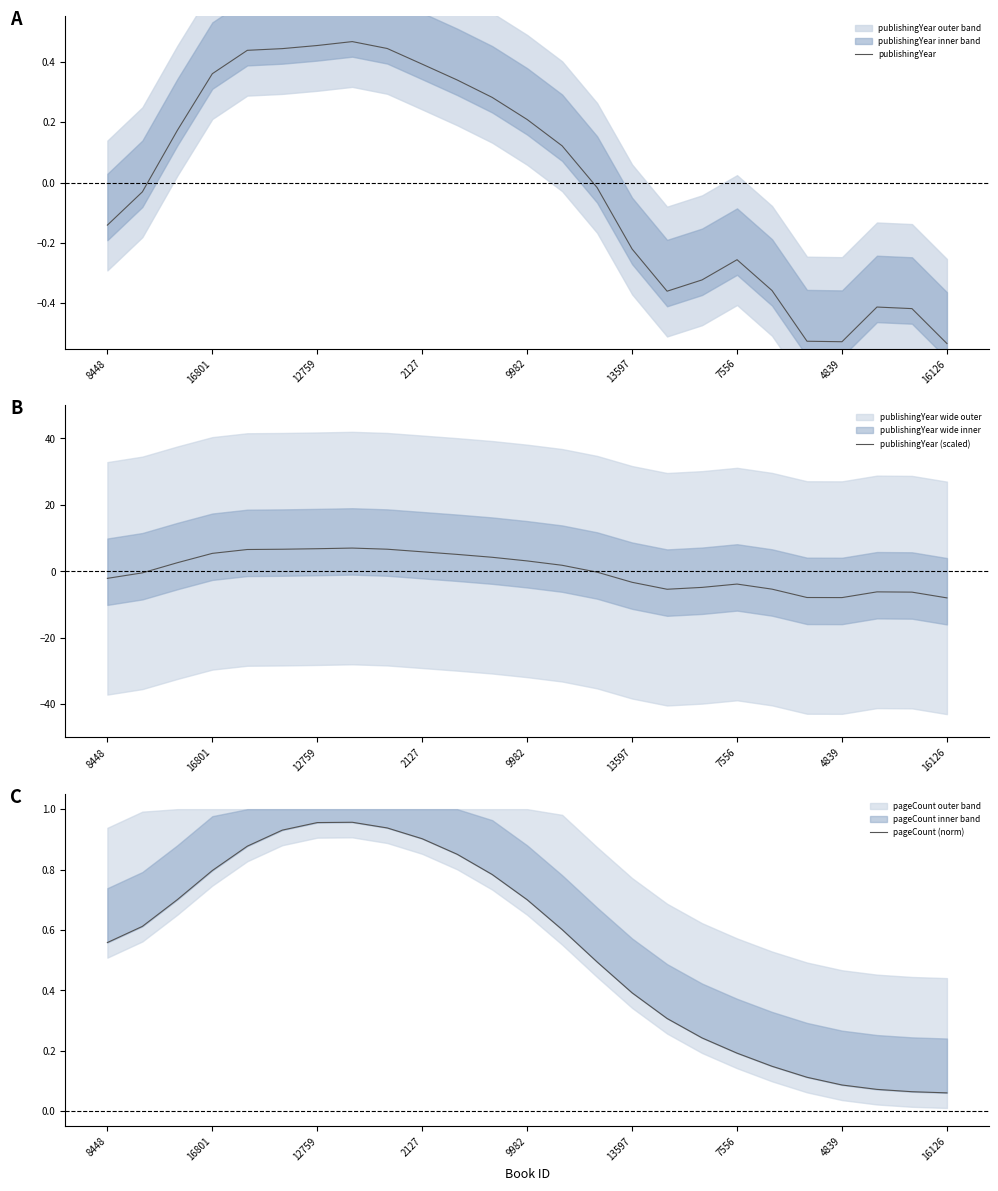

The value of publishingYear at 16126 is -0.8. True or false?

False